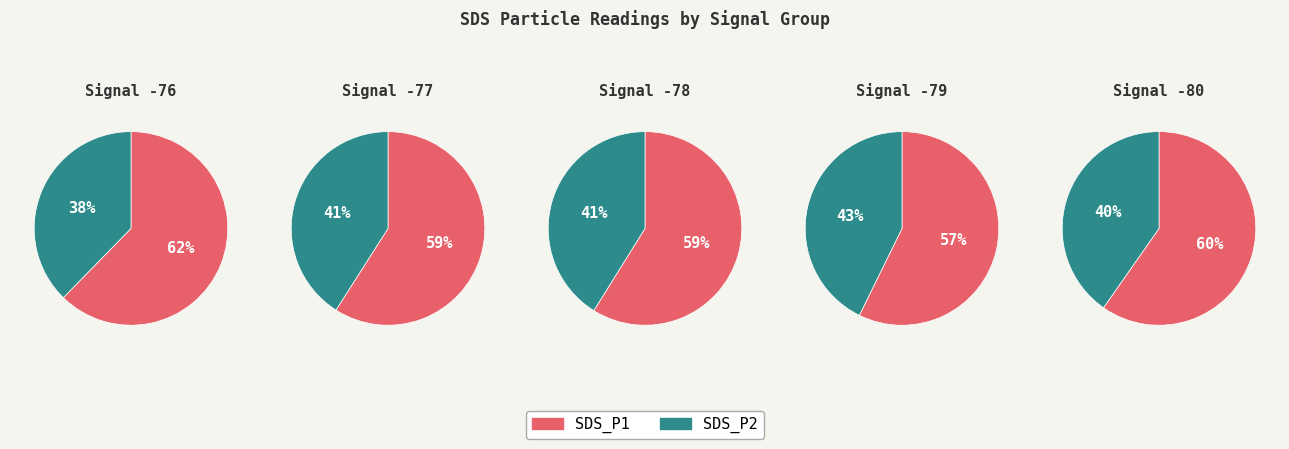

Rank the series by their maximum value, from lowest to highest.

SDS_P2, SDS_P1